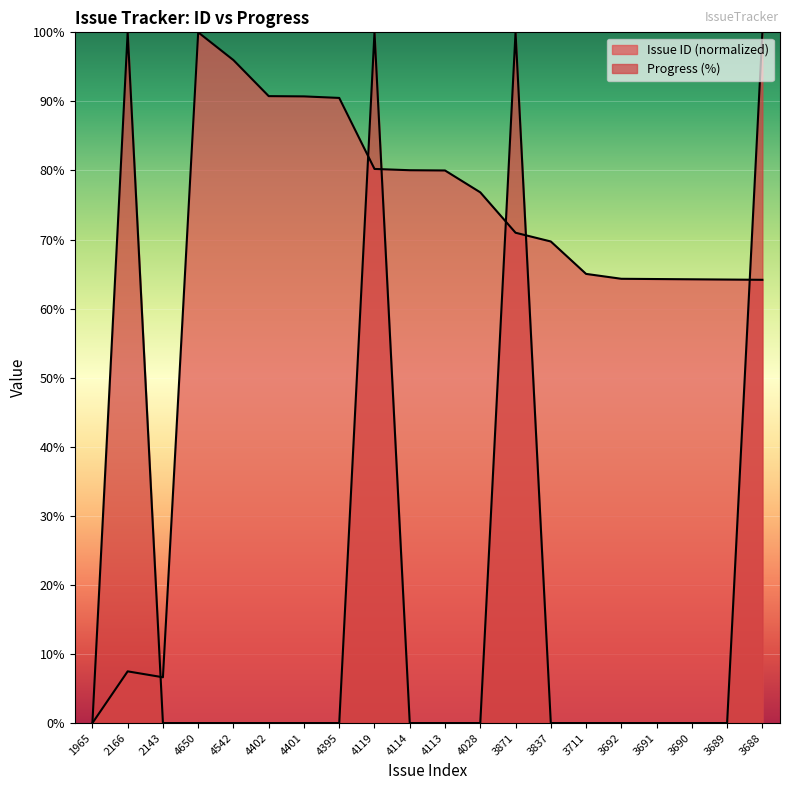

Which series ends up on top after the final intersection of Progress and Issue ID?

Progress